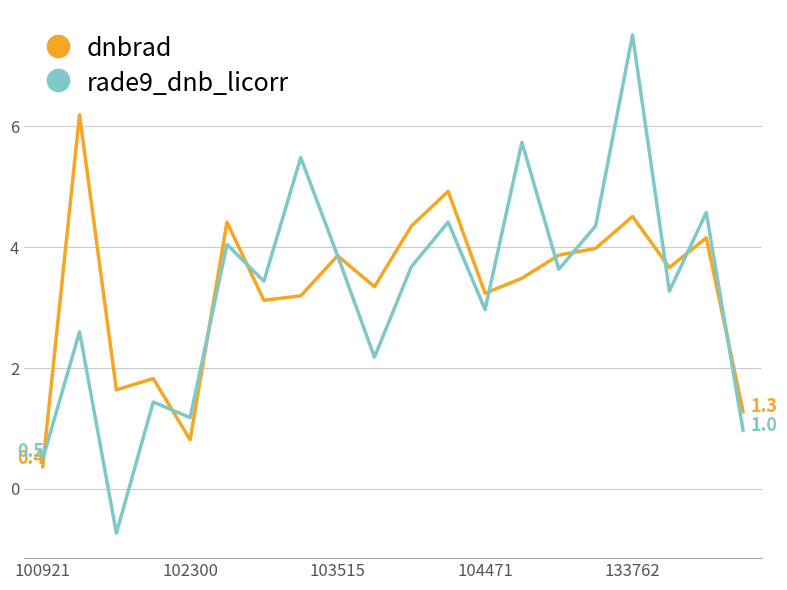

What is the minimum value for dnbrad?

0.4